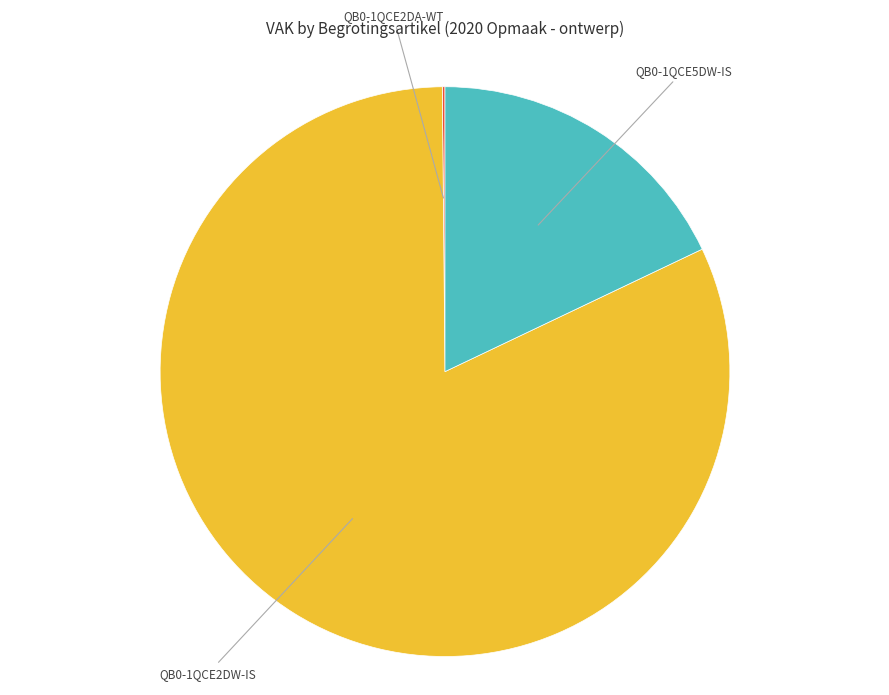

Is there any slice that represents more than half of the pie?

Yes